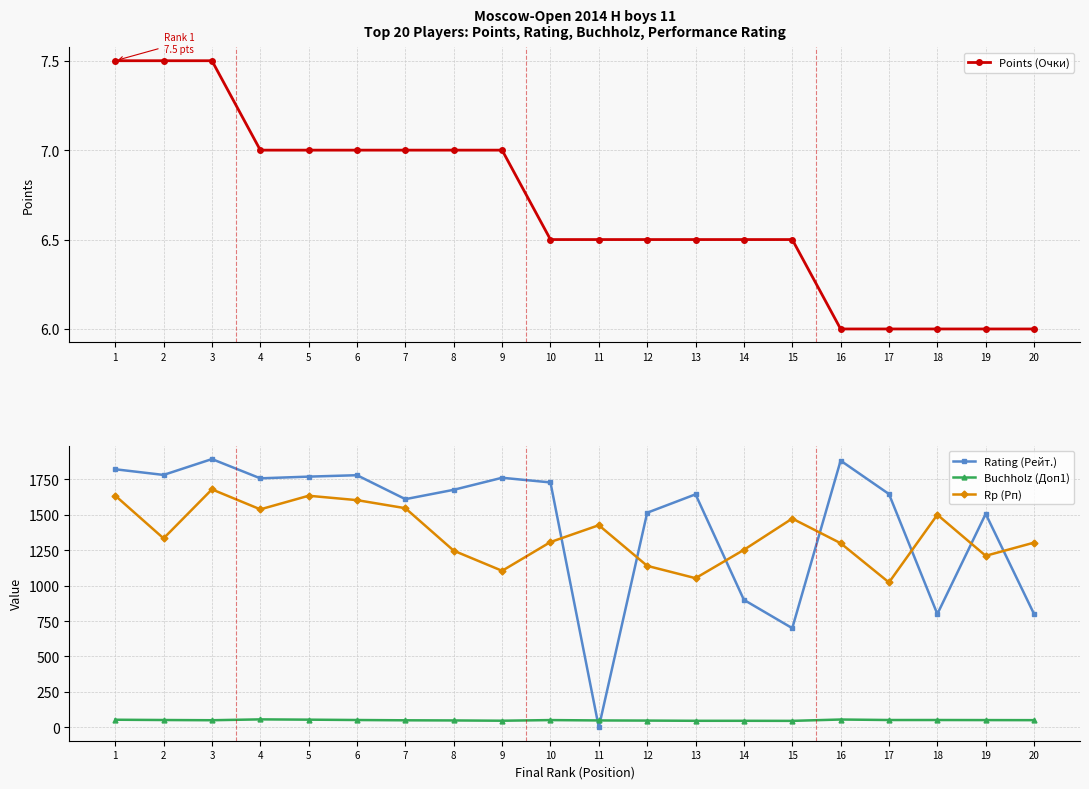

The Buchholz (Доп1) series shows 51.5 at 2. True or false?

True